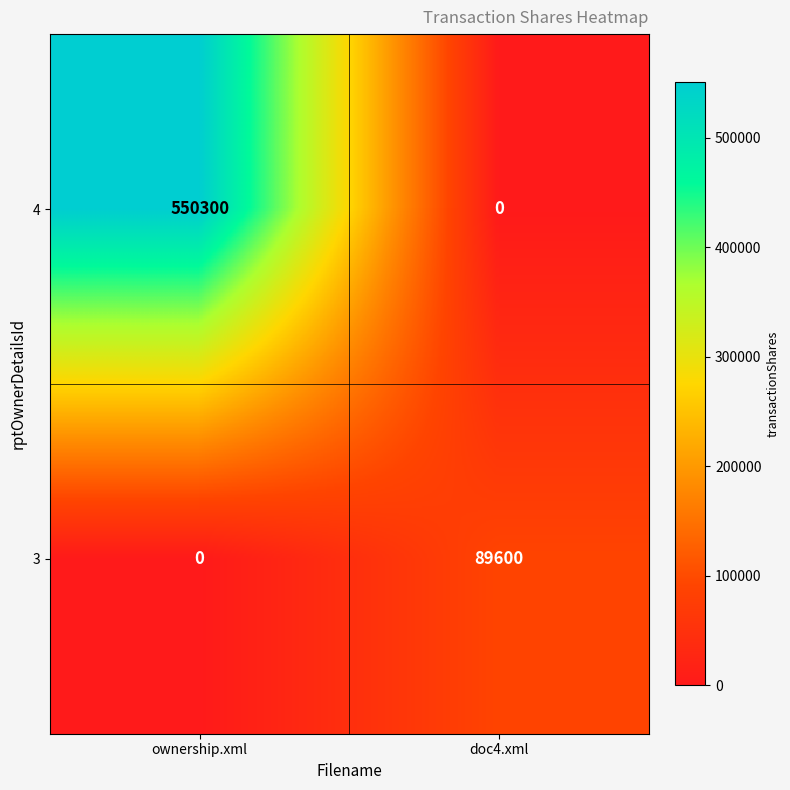

The 4 series shows 0 at doc4.xml. True or false?

True